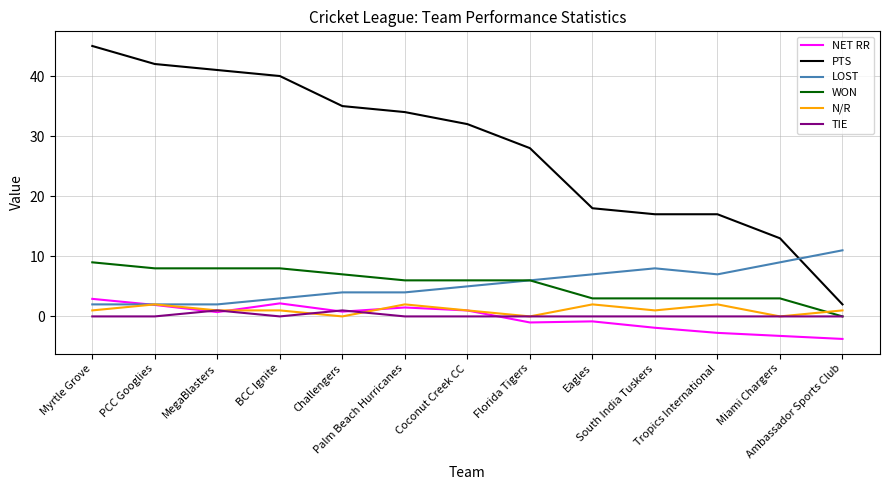

Which series has the largest total across all categories?

PTS